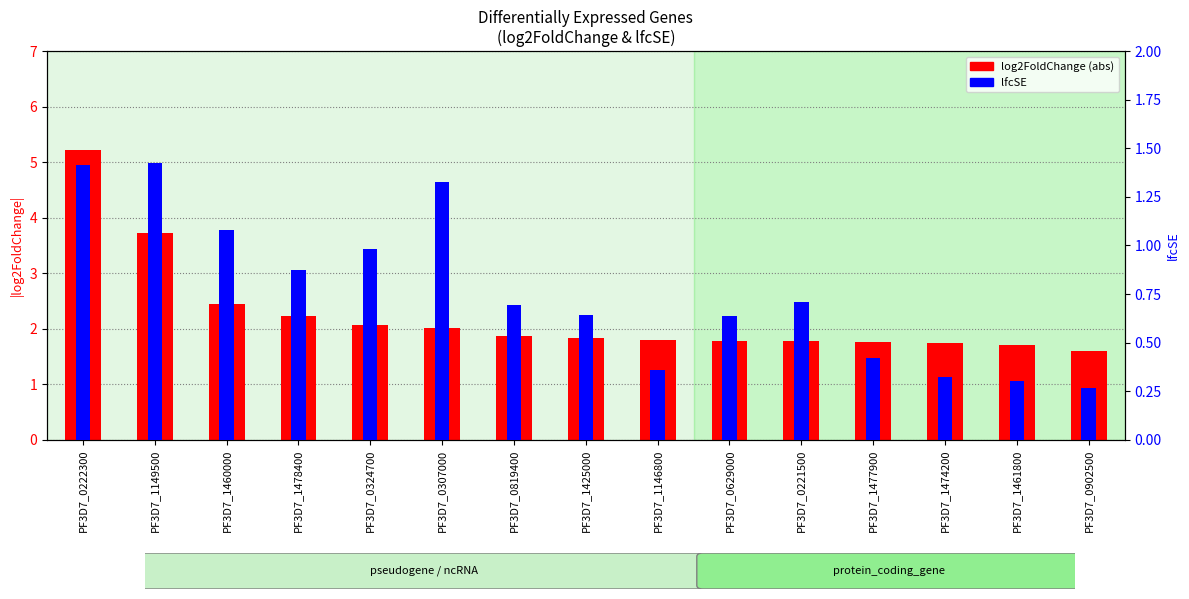

Which series changed the most between PF3D7_0221500 and PF3D7_1474200?

lfcSE